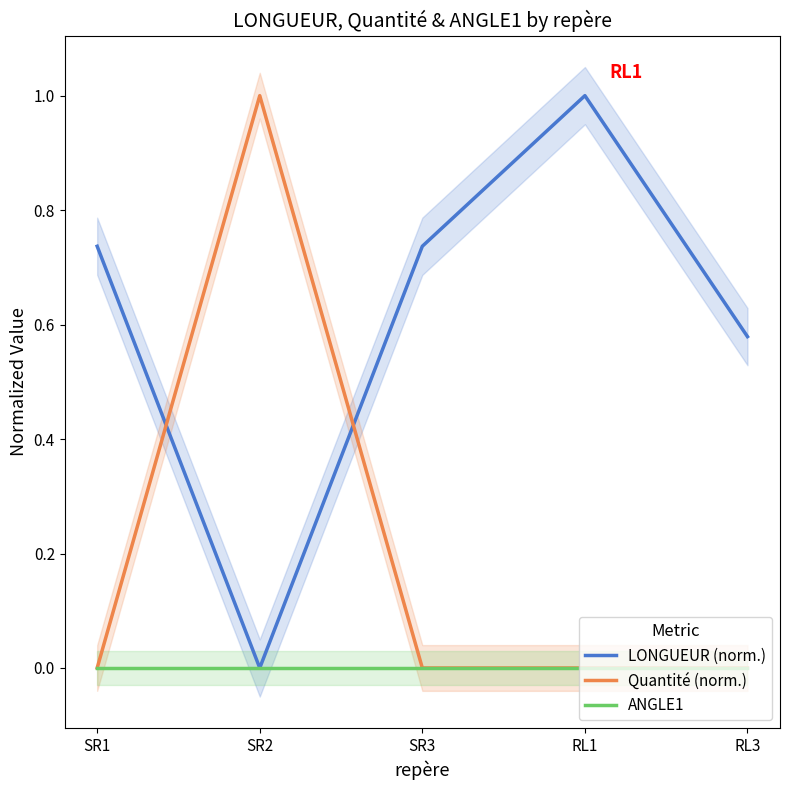

What is the total value across all series at SR2?

1.0